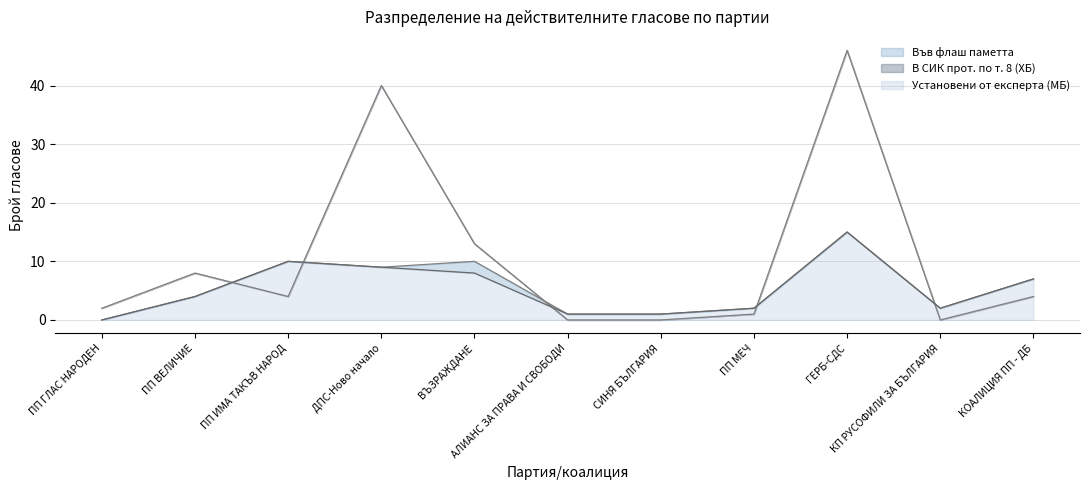

Which series has the widest spread of values?

В СИК прот. по т. 8 (ХБ)